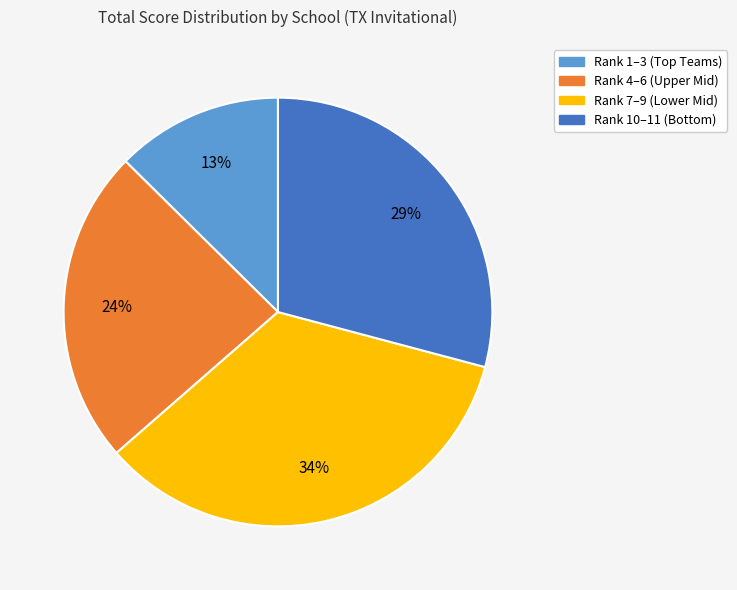

Which slice is the largest?

Rank 7–9 (Lower Mid)